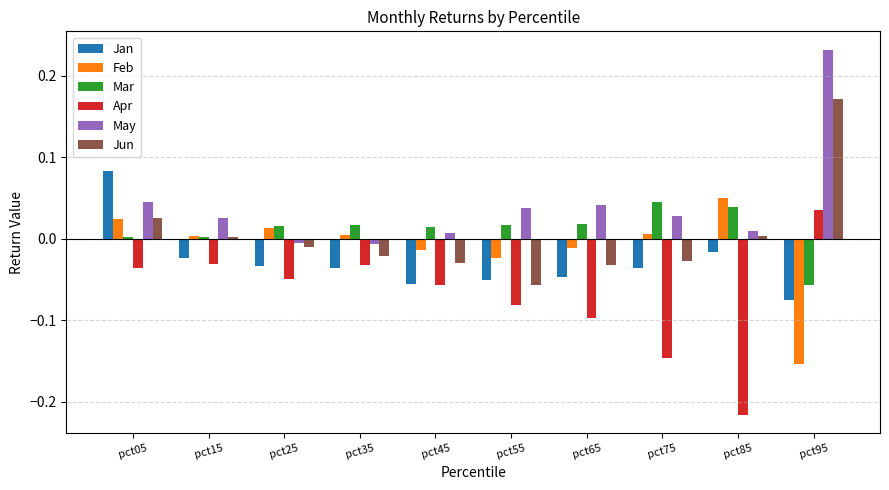

True or false: Feb has a value of 0.0 at pct25.

True